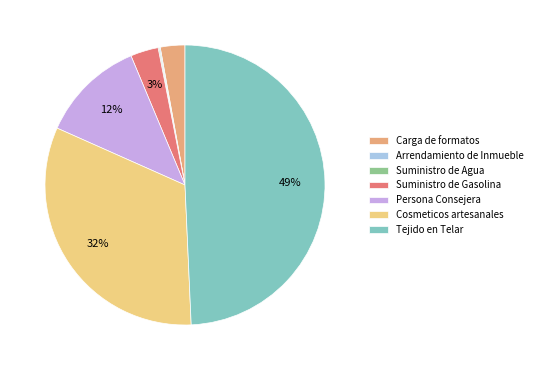

What is the largest slice in the pie chart?

Tejido en Telar